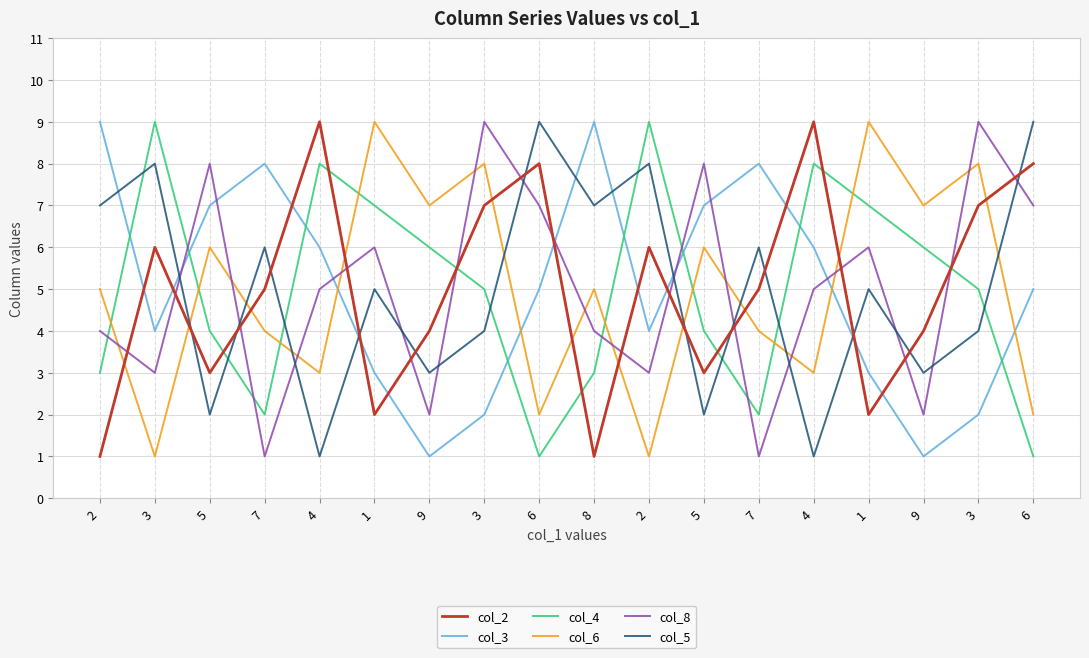

At which category does col_6 reach its first local valley?

3